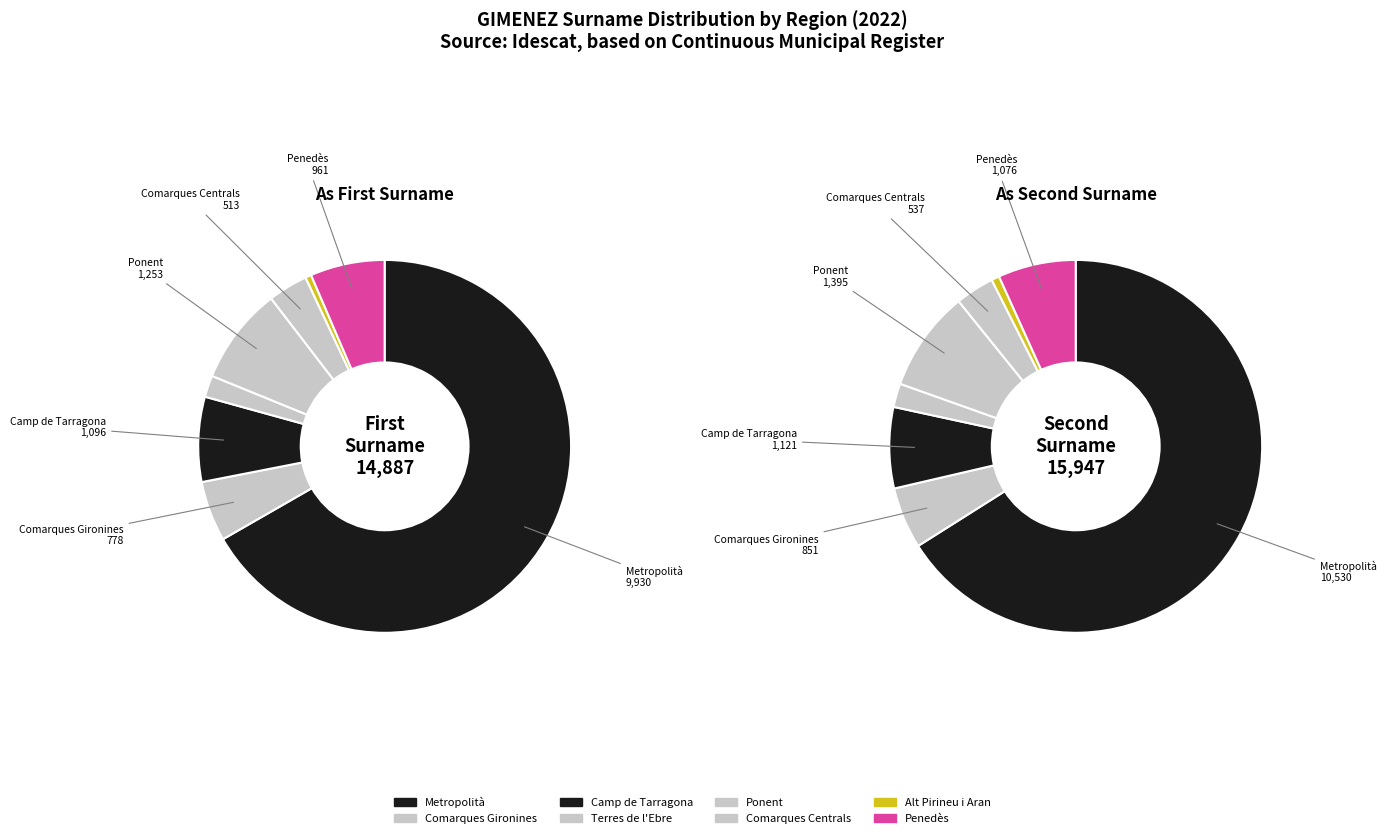

To the nearest percent, what is the average slice percentage?

12%